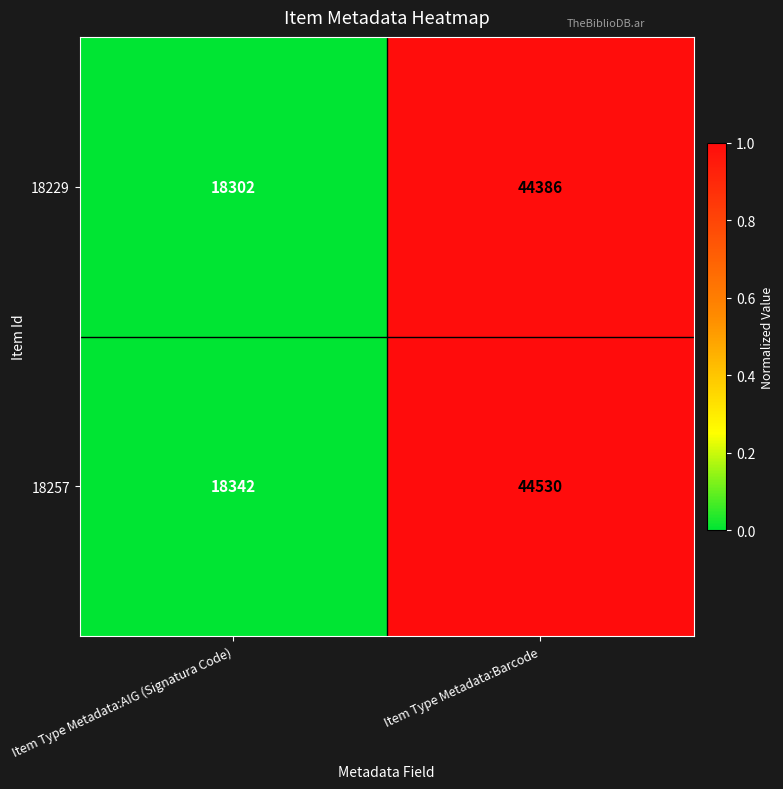

Which series has the largest total across all categories?

18257